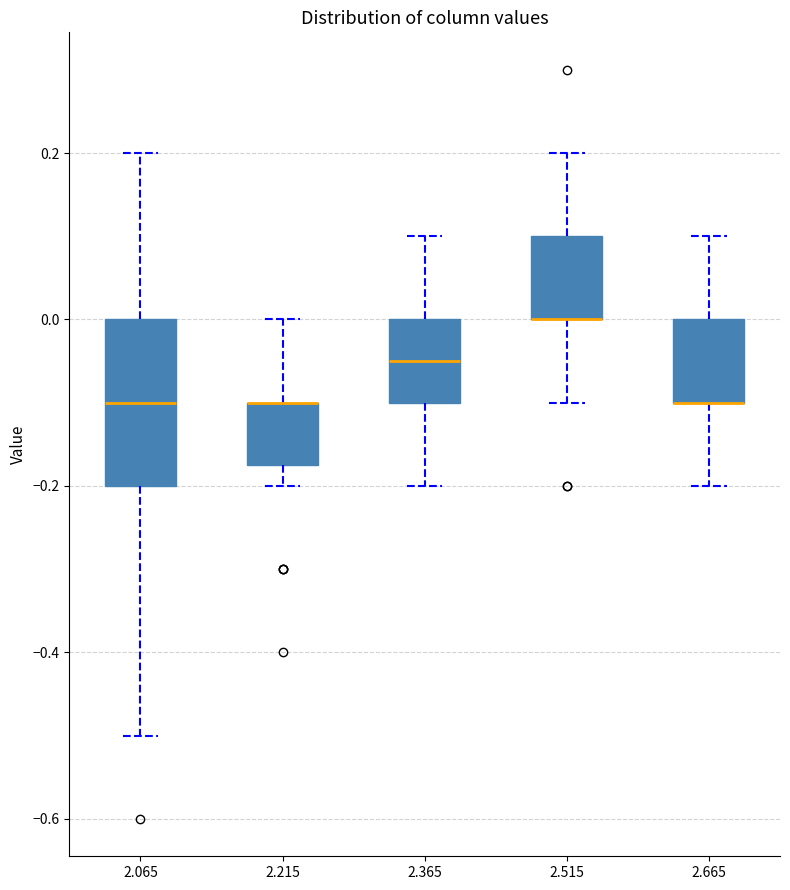

Reading left to right, transcribe this box plot: for each box, give where its median line is, the range the box spans, and where its two whiskers end, as read against the y-axis. The values are not printed on the chart, so give them approximately, as read against the axis.

2.065: median -0.10, box -0.20 to 0.00, whiskers -0.50 to 0.20
2.215: median -0.10 (drawn on the box's upper edge), box -0.18 to -0.10, whiskers -0.20 to 0.00
2.365: median -0.04, box -0.10 to 0.00, whiskers -0.20 to 0.10
2.515: median 0.00 (drawn on the box's lower edge), box 0.00 to 0.10, whiskers -0.10 to 0.20
2.665: median -0.10 (drawn on the box's lower edge), box -0.10 to 0.00, whiskers -0.20 to 0.10